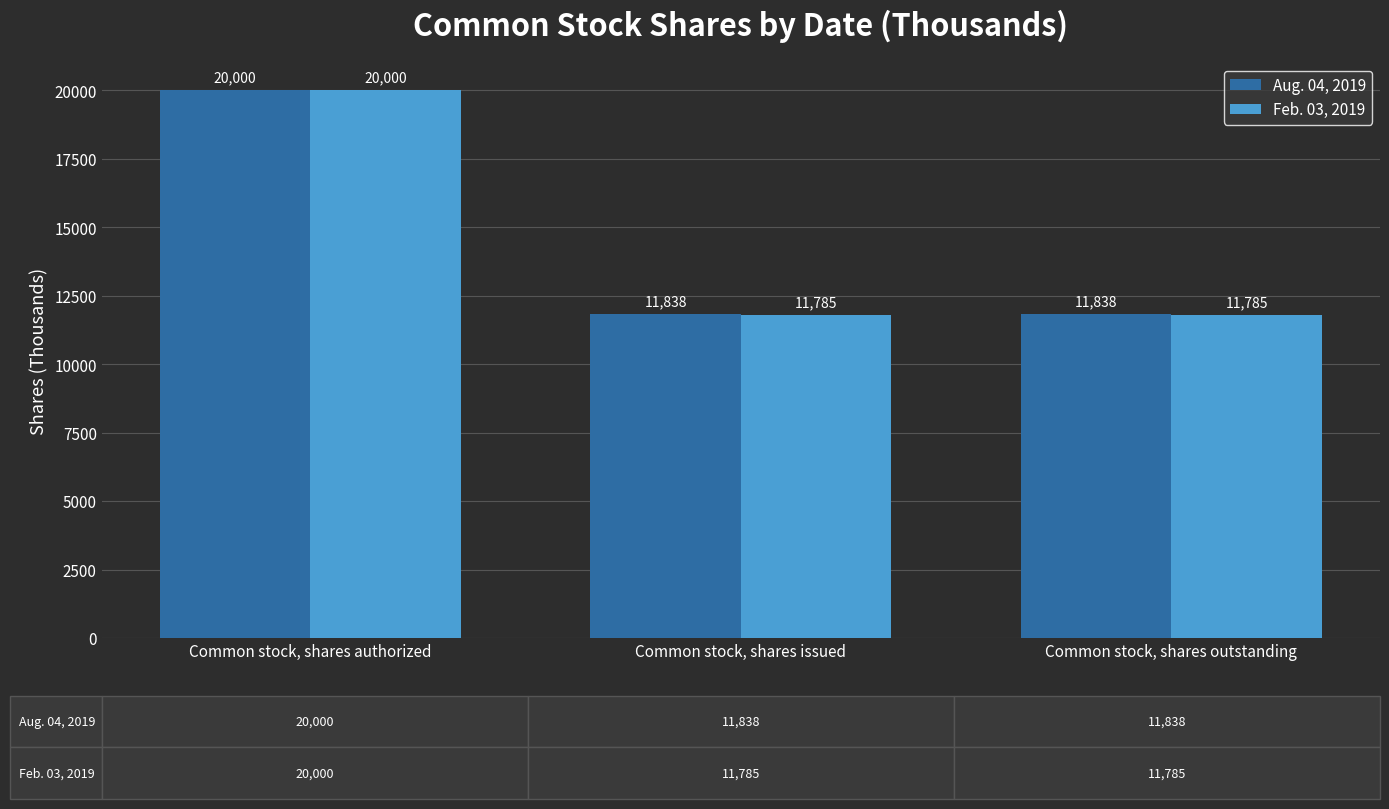

What value does the Aug. 04, 2019 series have at Common stock, shares issued, to the nearest 10?

11840